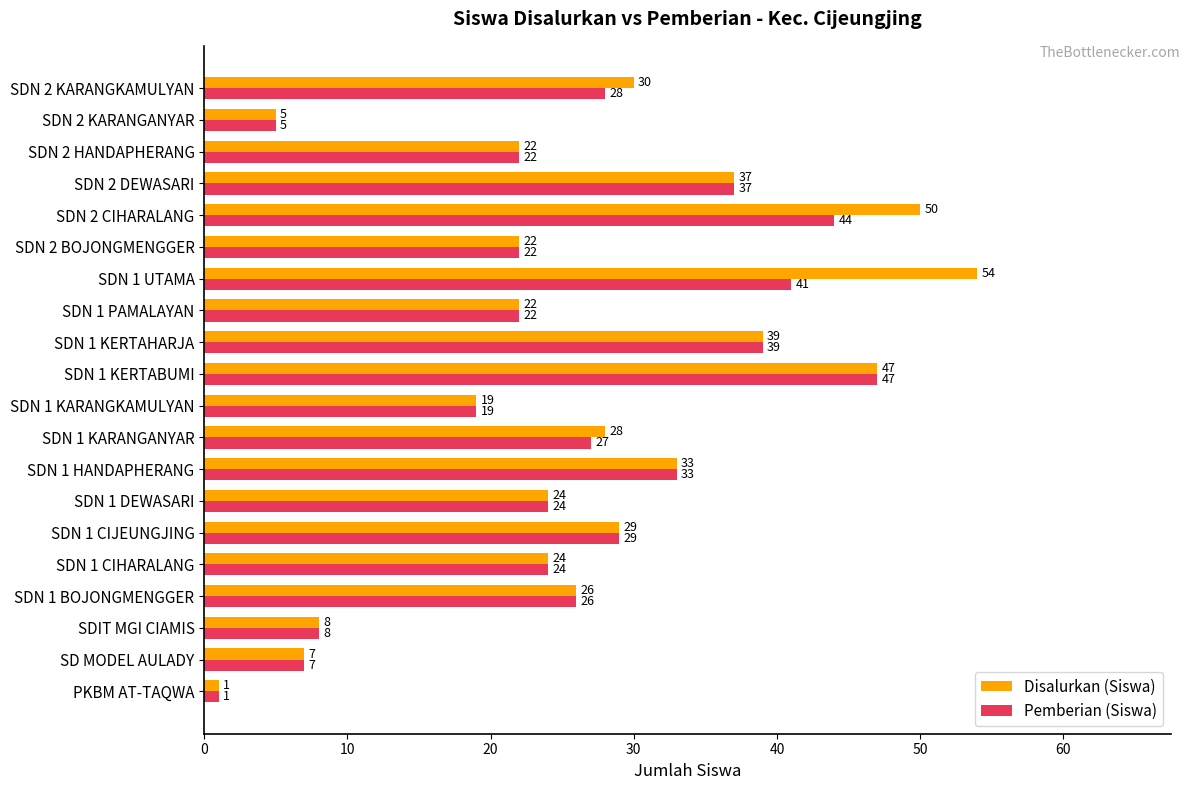

What is the average value of the Pemberian (Siswa) series?

25